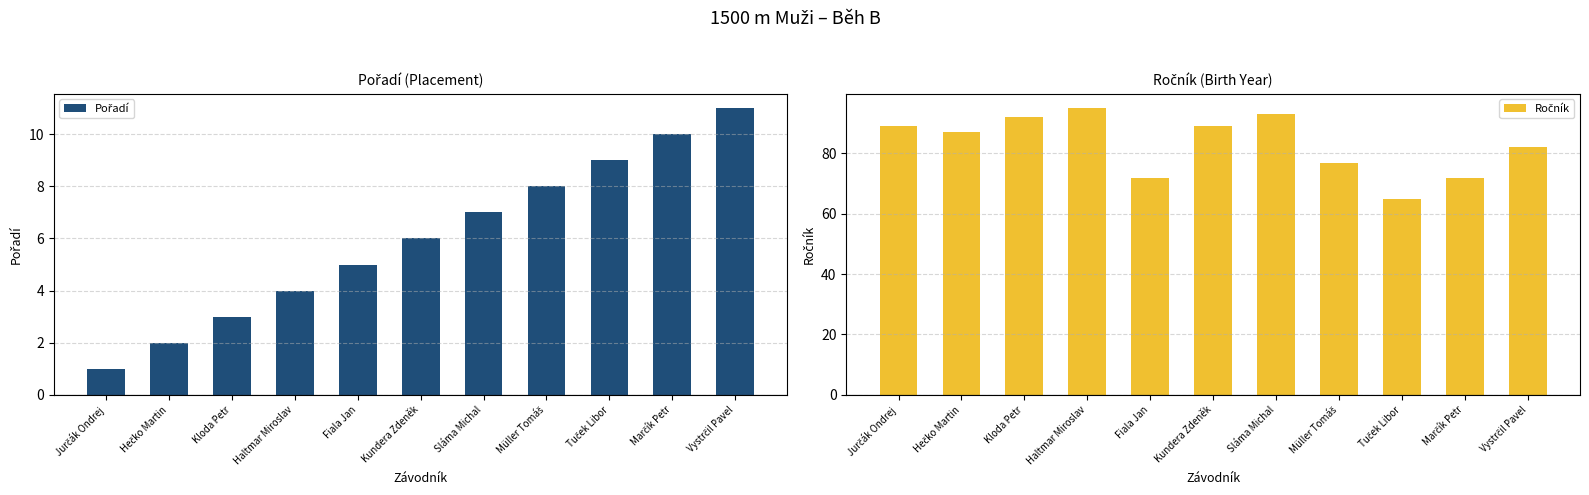

Which series has the largest total across all categories?

Ročník